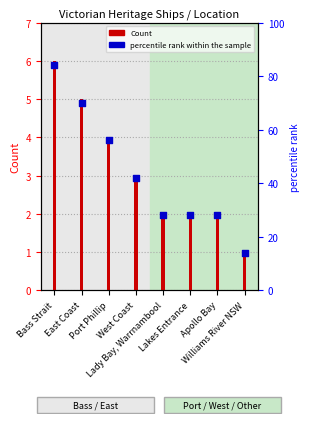

What are all the series names shown in the legend?

Count, percentile rank within the sample